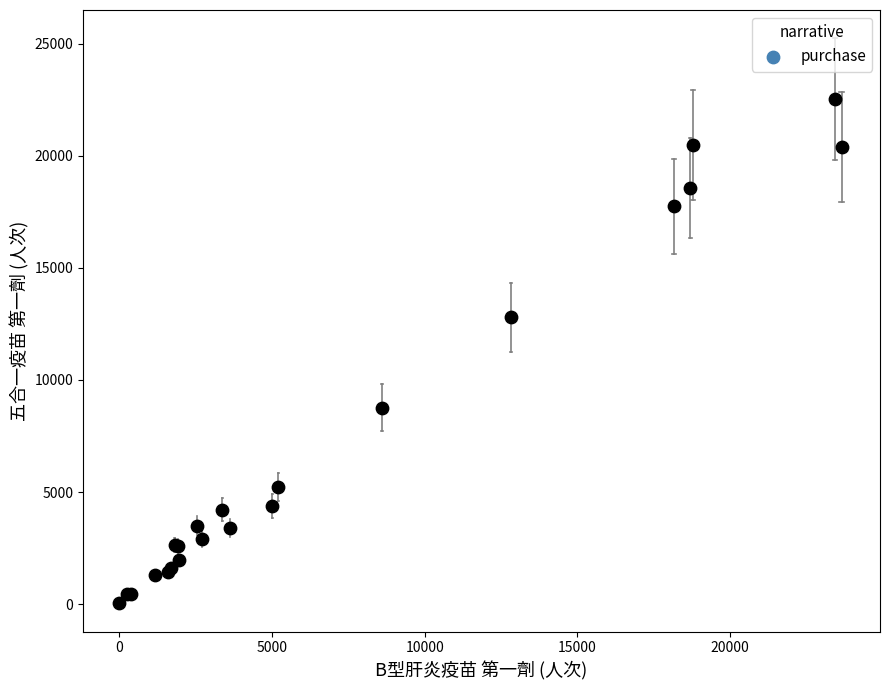

What Y value in the scatter plot is closest to 11290?

12797